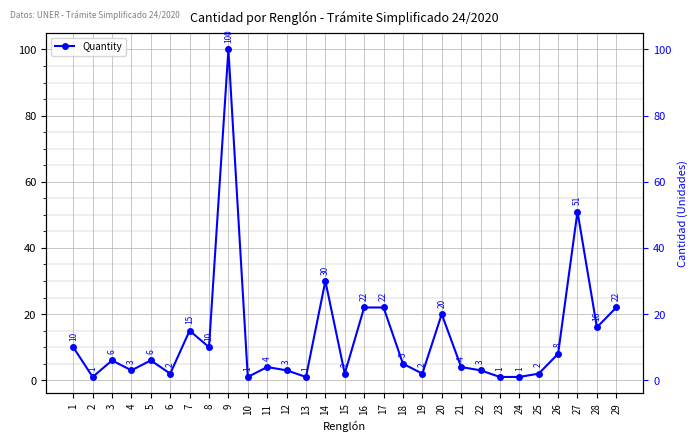

What is the difference between the maximum and minimum values?

99